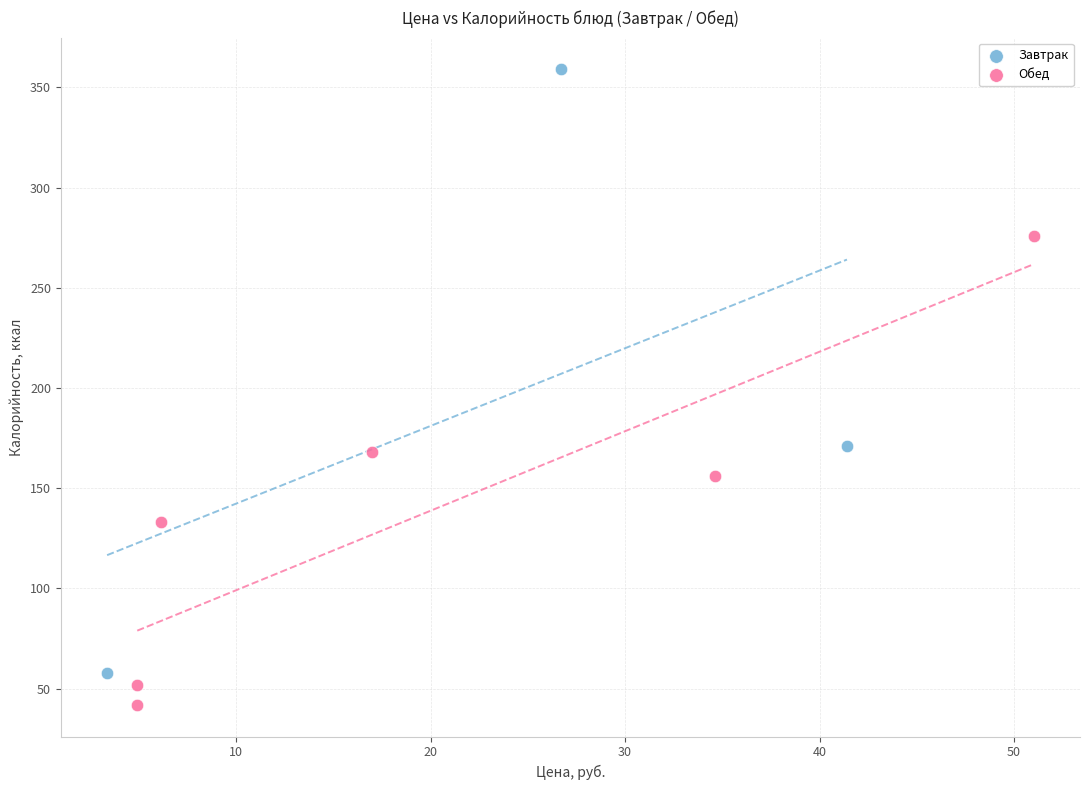

Which series reaches the maximum Y coordinate?

Завтрак